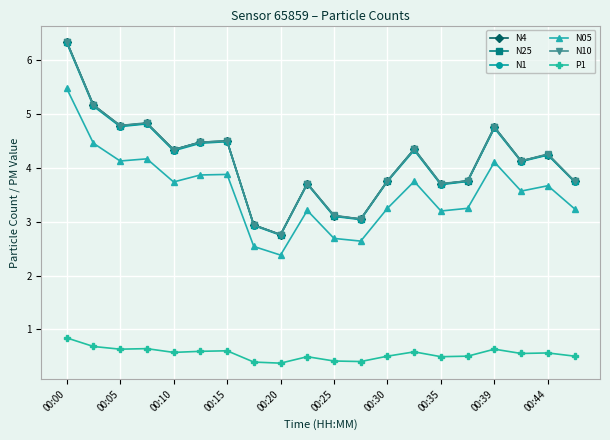

Count the number of data series in this chart.

6